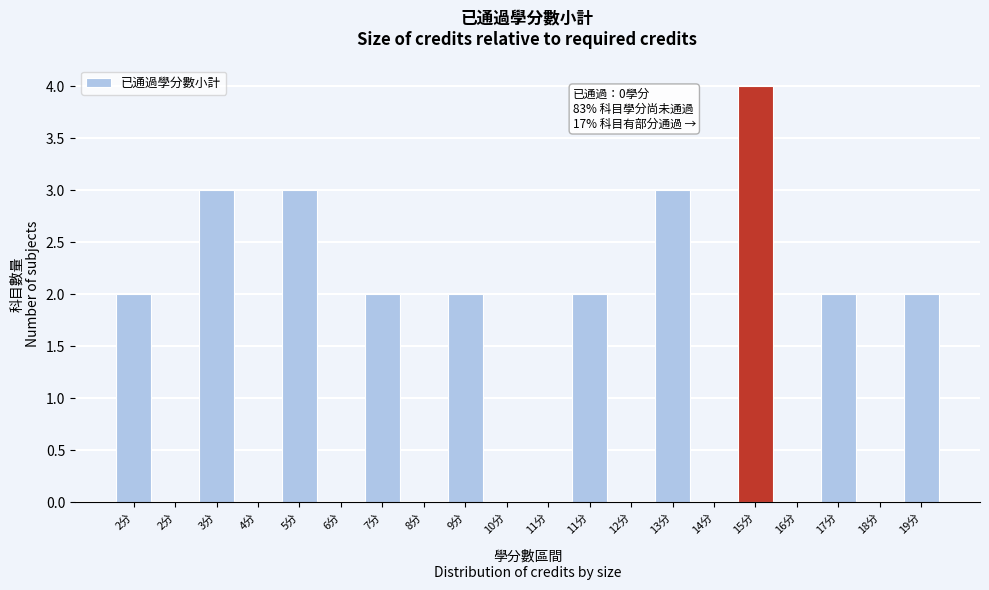

How many series are shown in this chart?

1